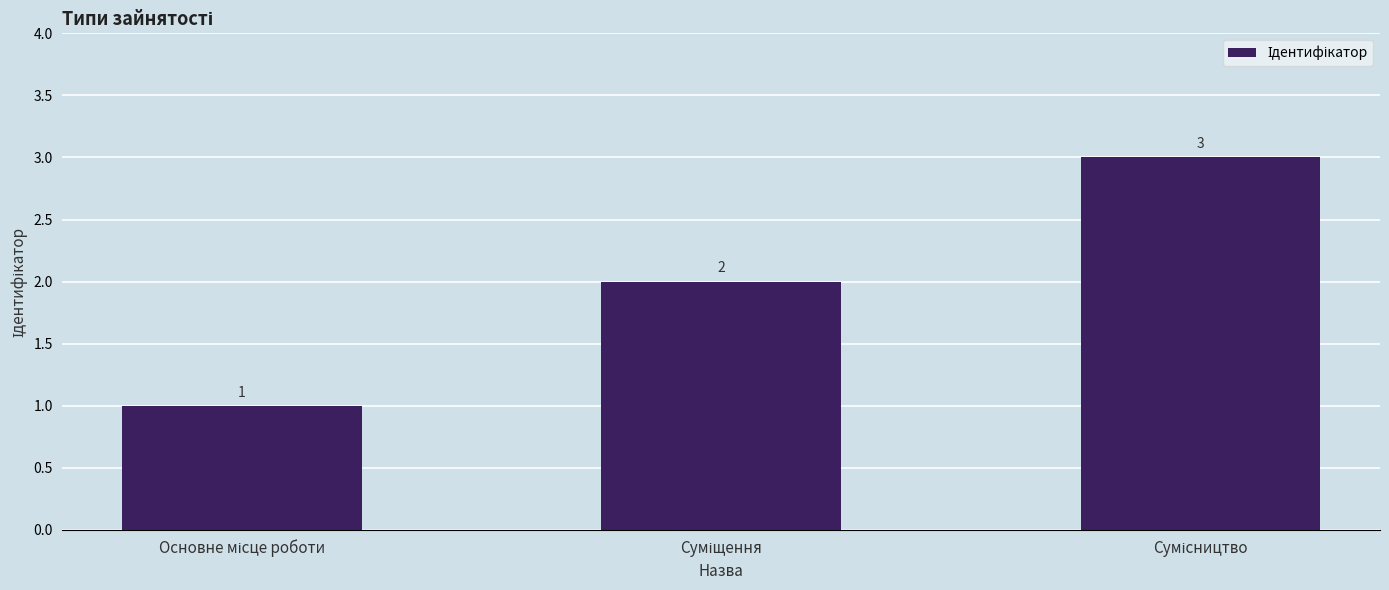

What is the value of the 2nd bar from the left?

2